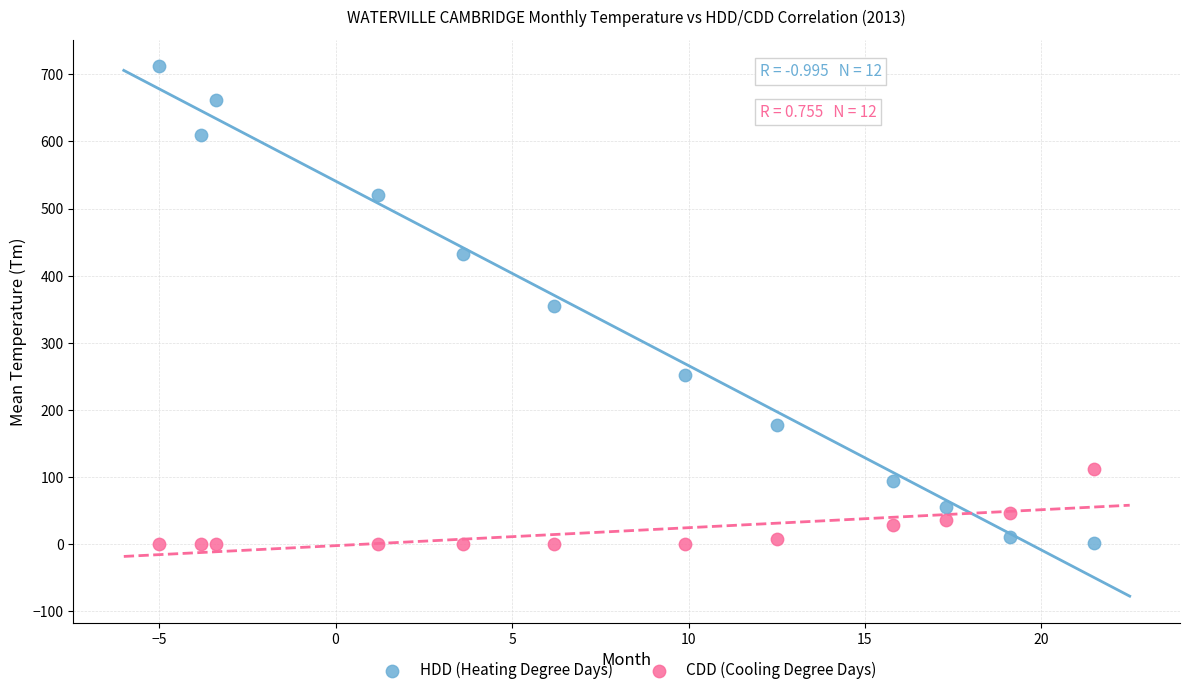

Which series has the widest spread of Y values?

HDD (Heating Degree Days)